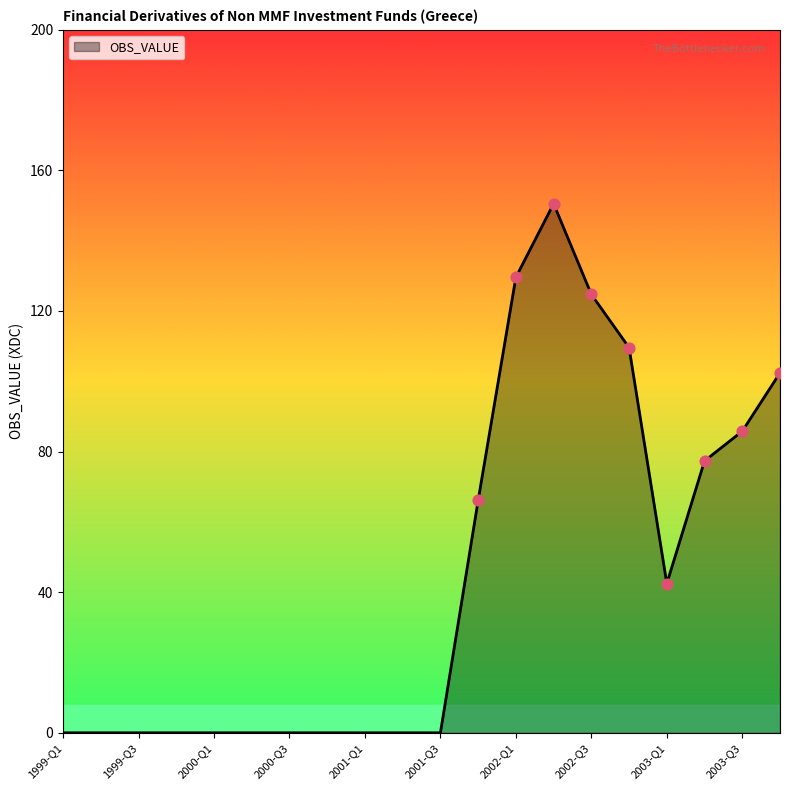

What is the difference between the maximum and minimum values?

150.5